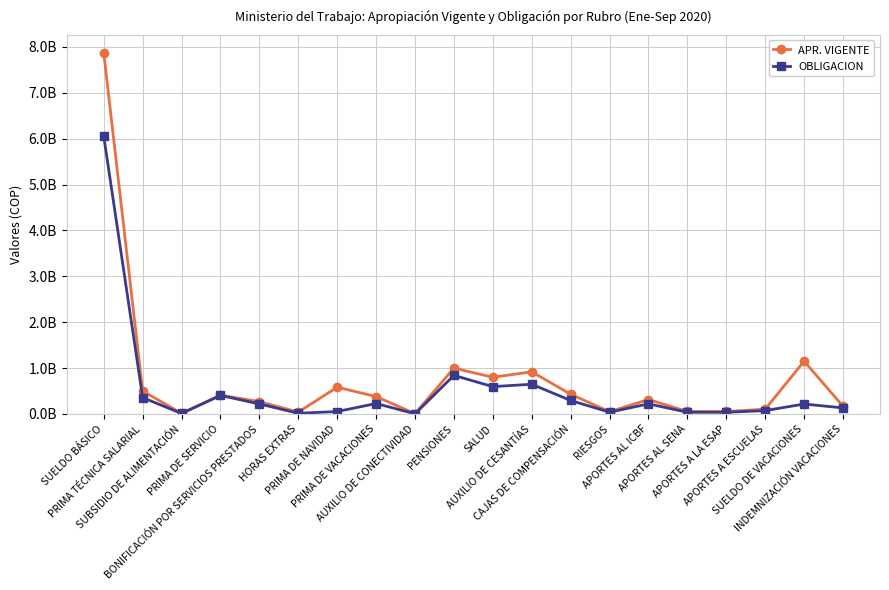

Is this an area chart (filled region under the line)?

No